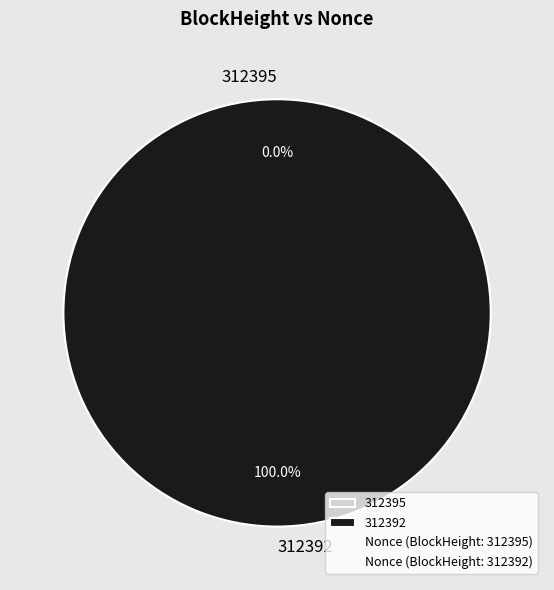

Which category has the smallest portion of the pie?

312395